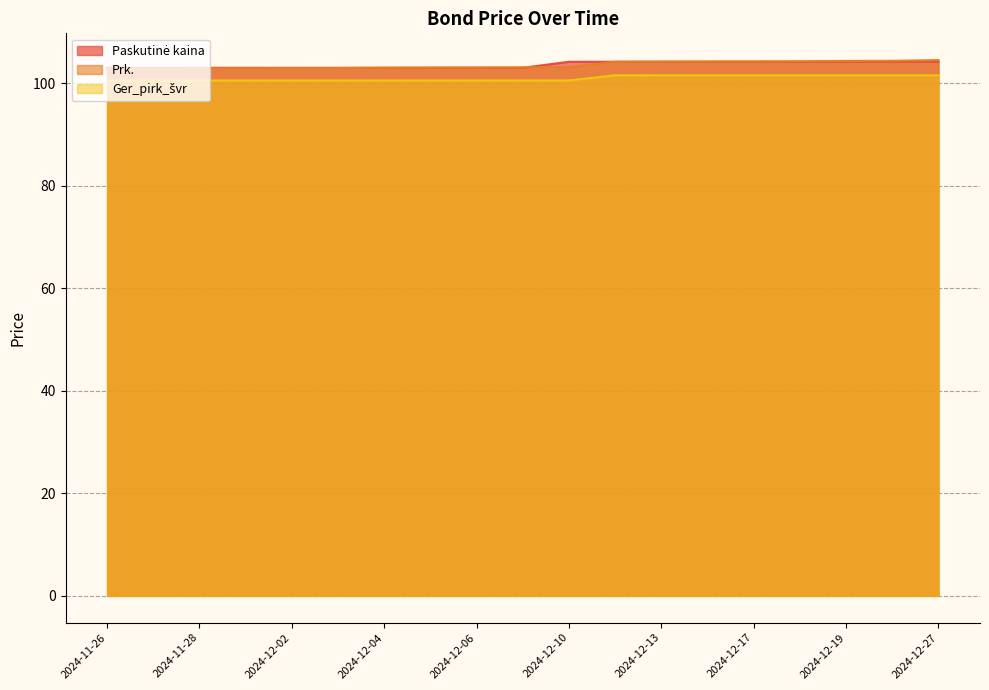

True or false: Paskutinė kaina has more than 2 points higher than both neighbors.

False